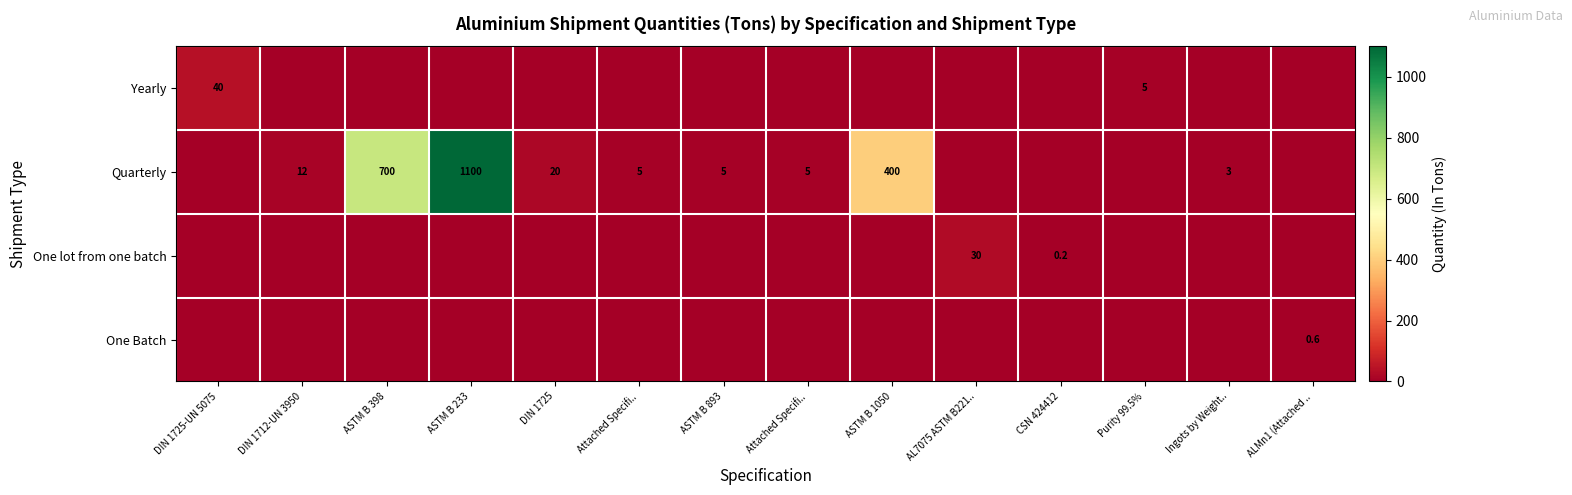

Which series has the widest spread of values?

Quarterly